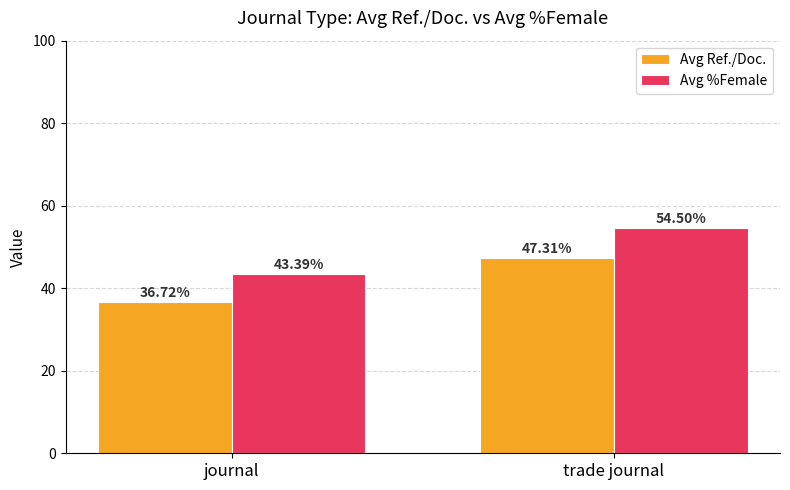

What value does the Avg %Female series have at journal?

43.4